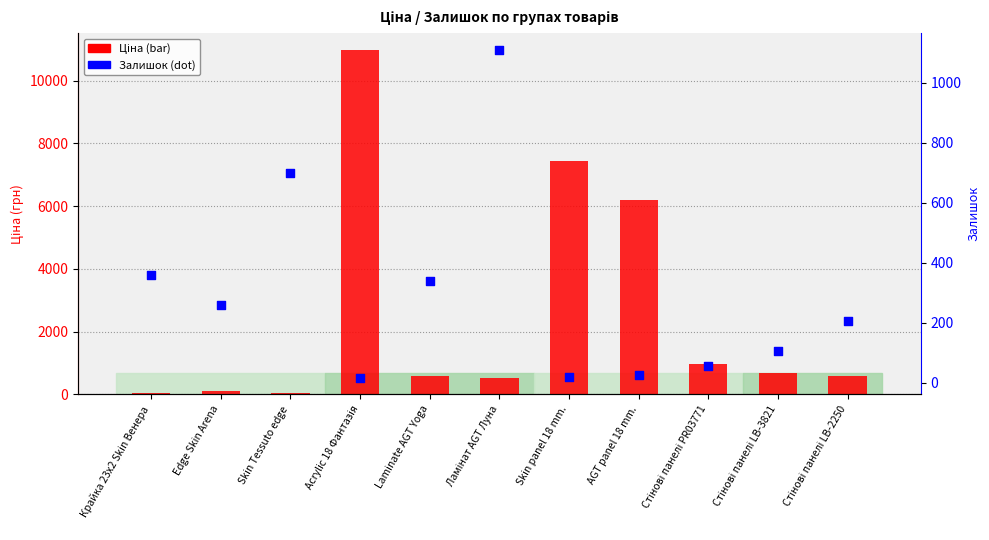

Which series reaches the minimum Y coordinate?

Залишок (dot)